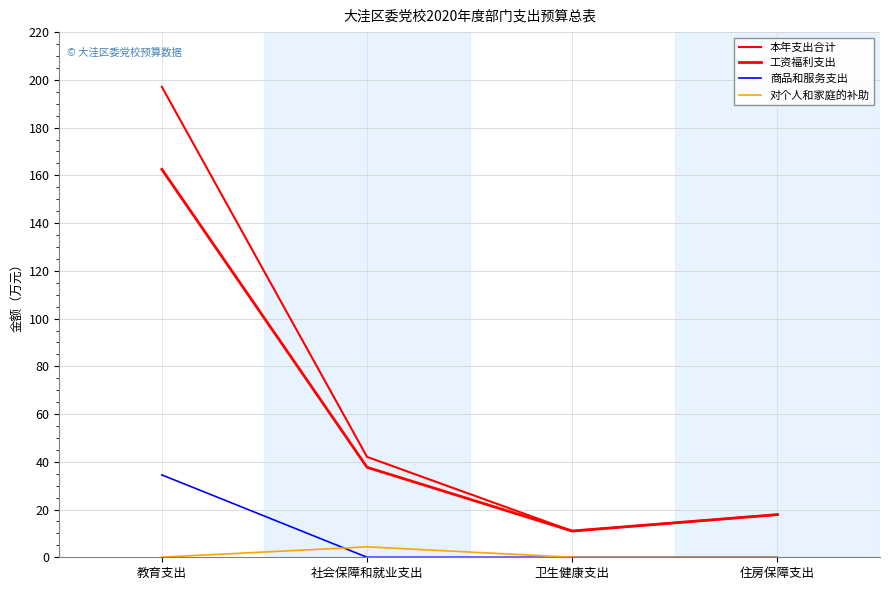

How many times do 商品和服务支出 and 对个人和家庭的补助 cross each other?

1